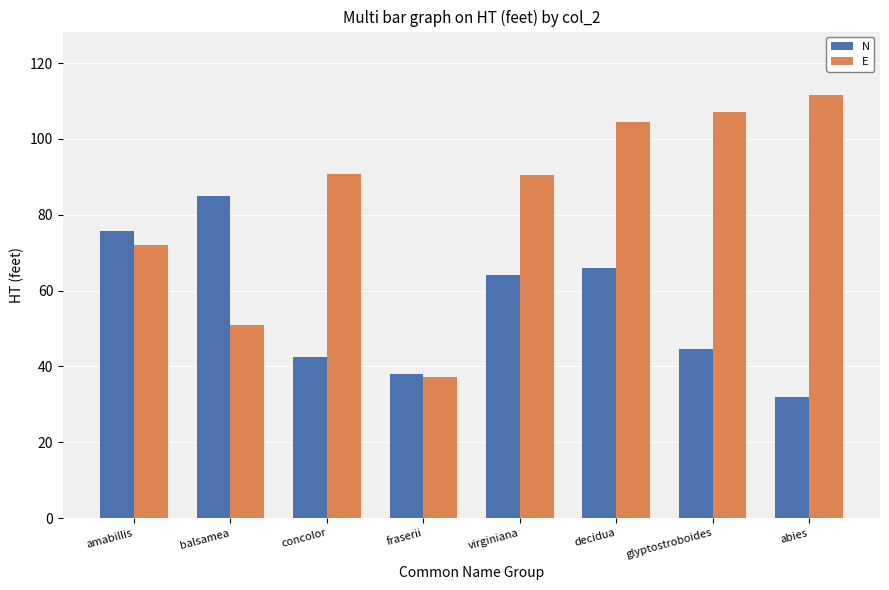

What is the difference between the E values at glyptostroboides and fraserii?

69.8